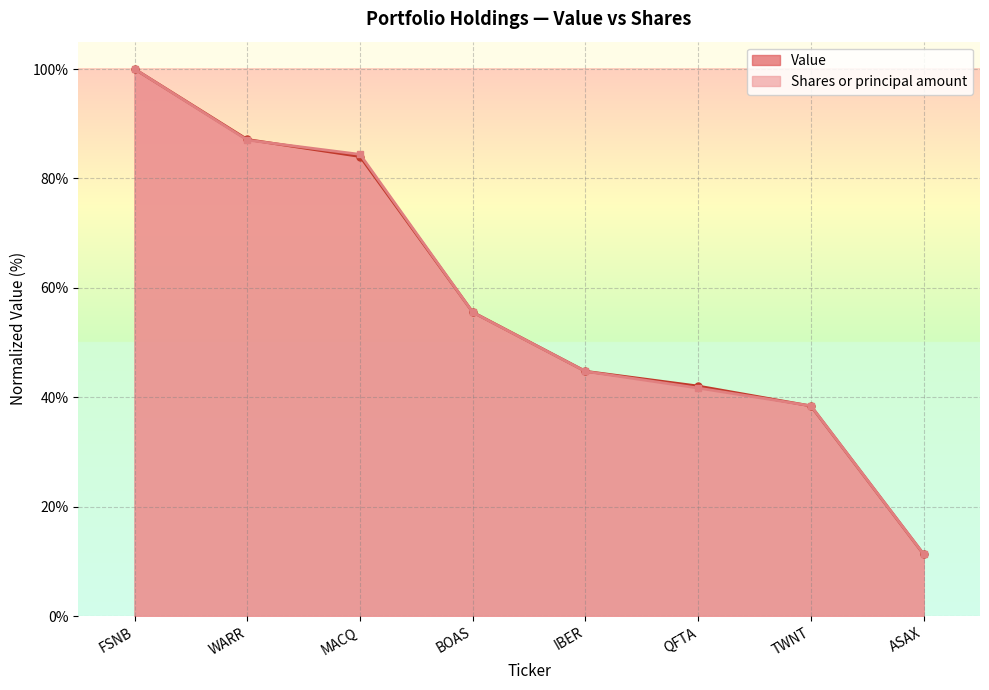

What is the difference between the Shares or principal amount values at MACQ and IBER?

39.7